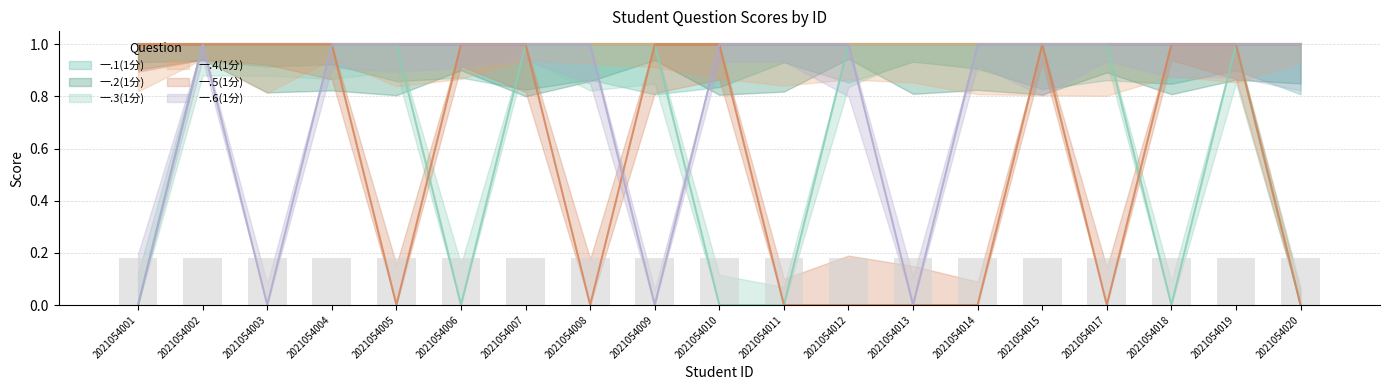

Are the bars horizontal?

No